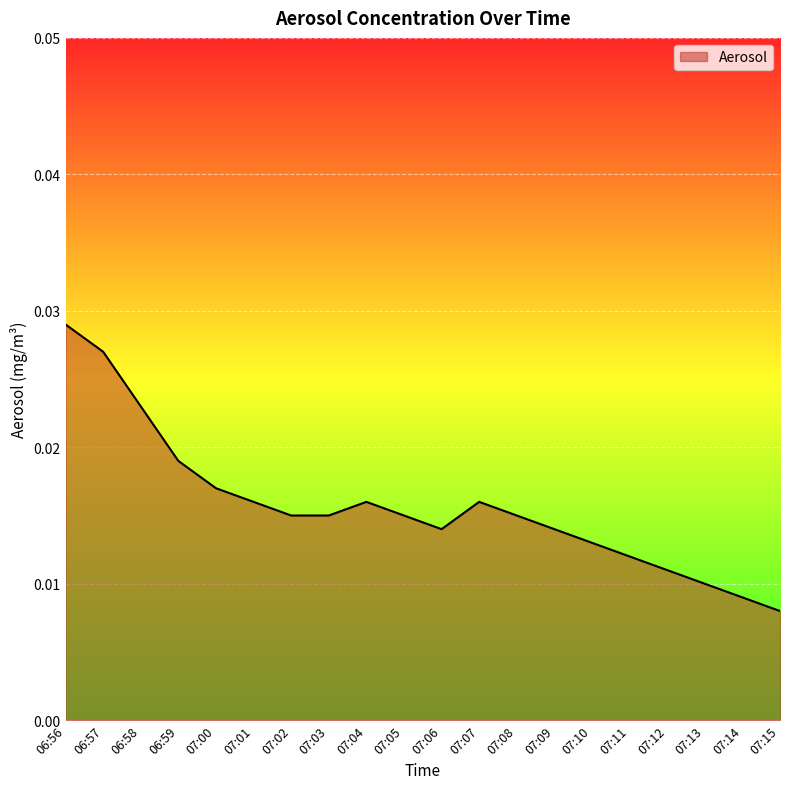

What position from the right is 07:15?

1